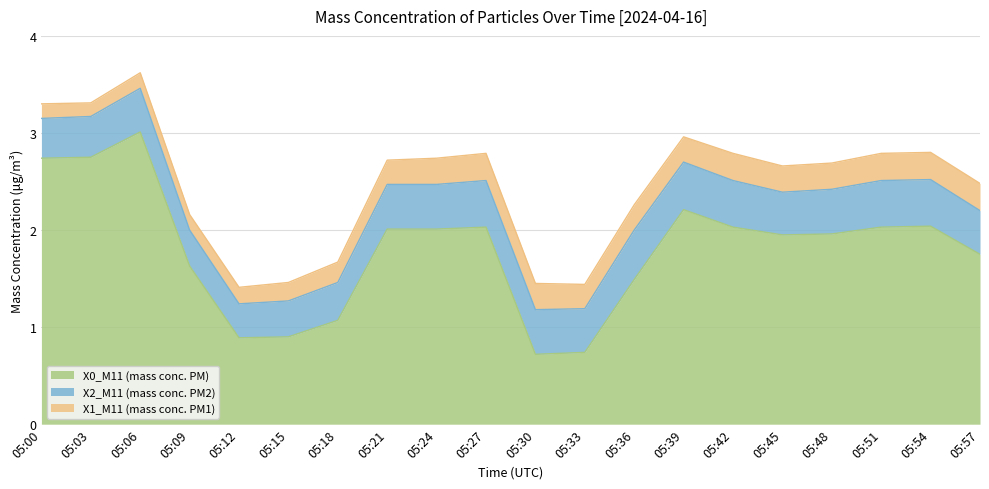

At which label does X0_M11 (mass conc. PM) first exceed 2?

05:00